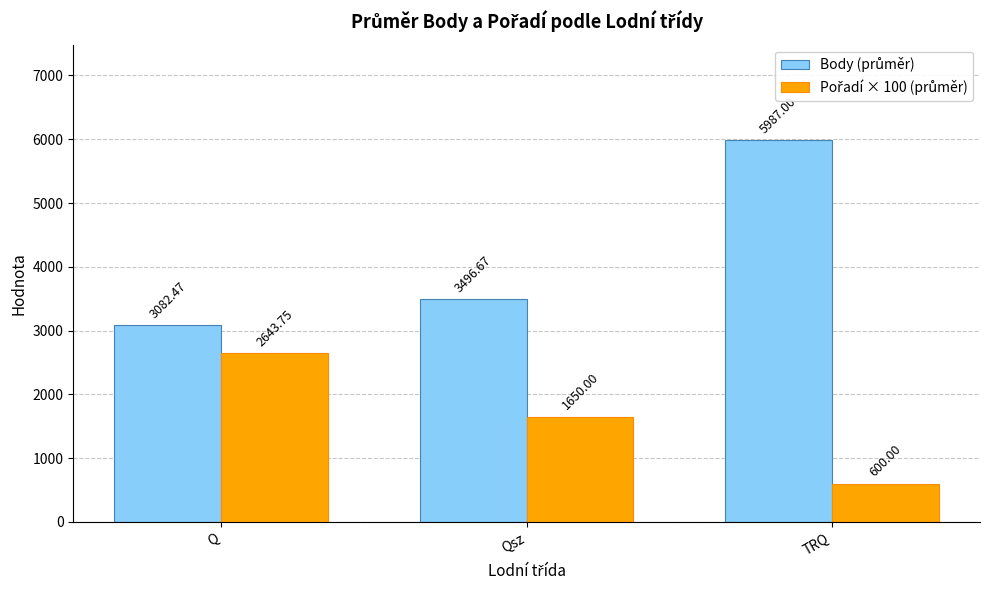

What is the difference between the highest and lowest values at Qsz?

1846.7